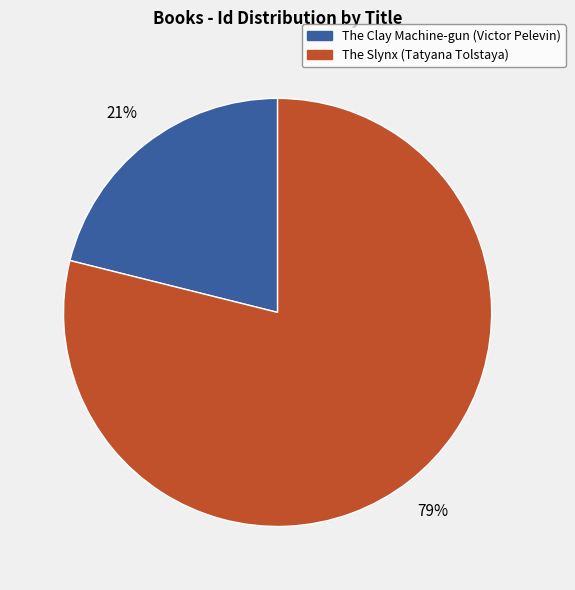

What percentage is the The Clay Machine-gun (Victor Pelevin) slice, to the nearest percent?

21%